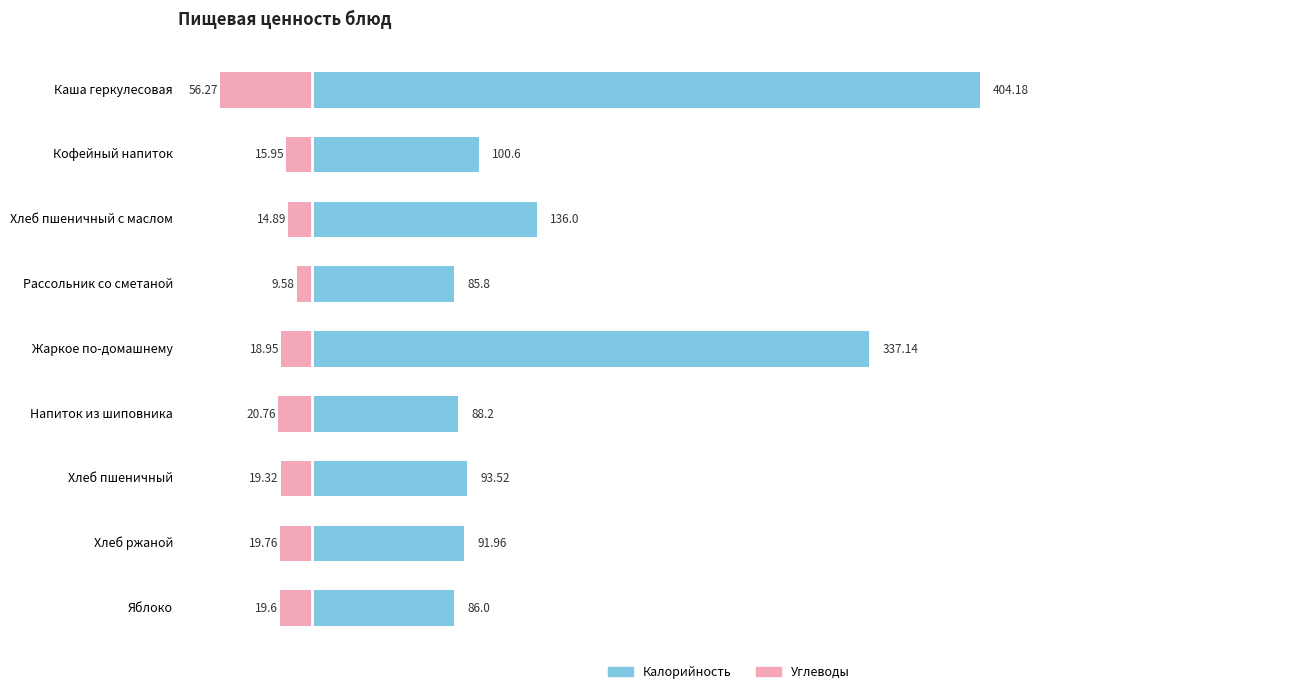

Is the value of Калорийность at Кофейный напиток greater than the value of Углеводы at Каша геркулесовая?

Yes